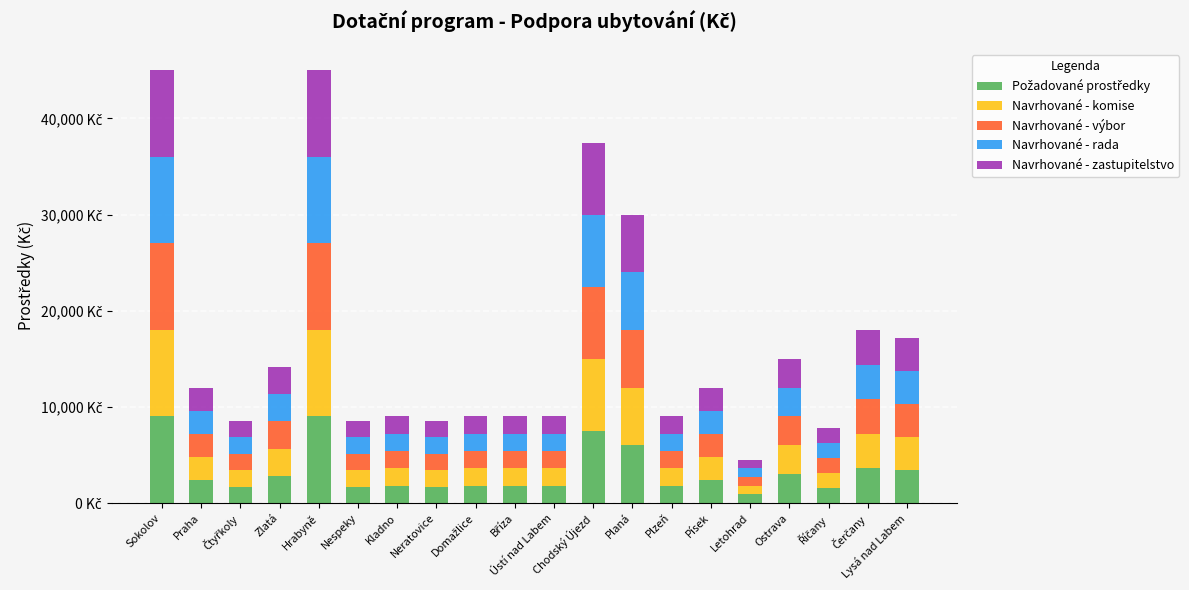

Are the bars horizontal?

No